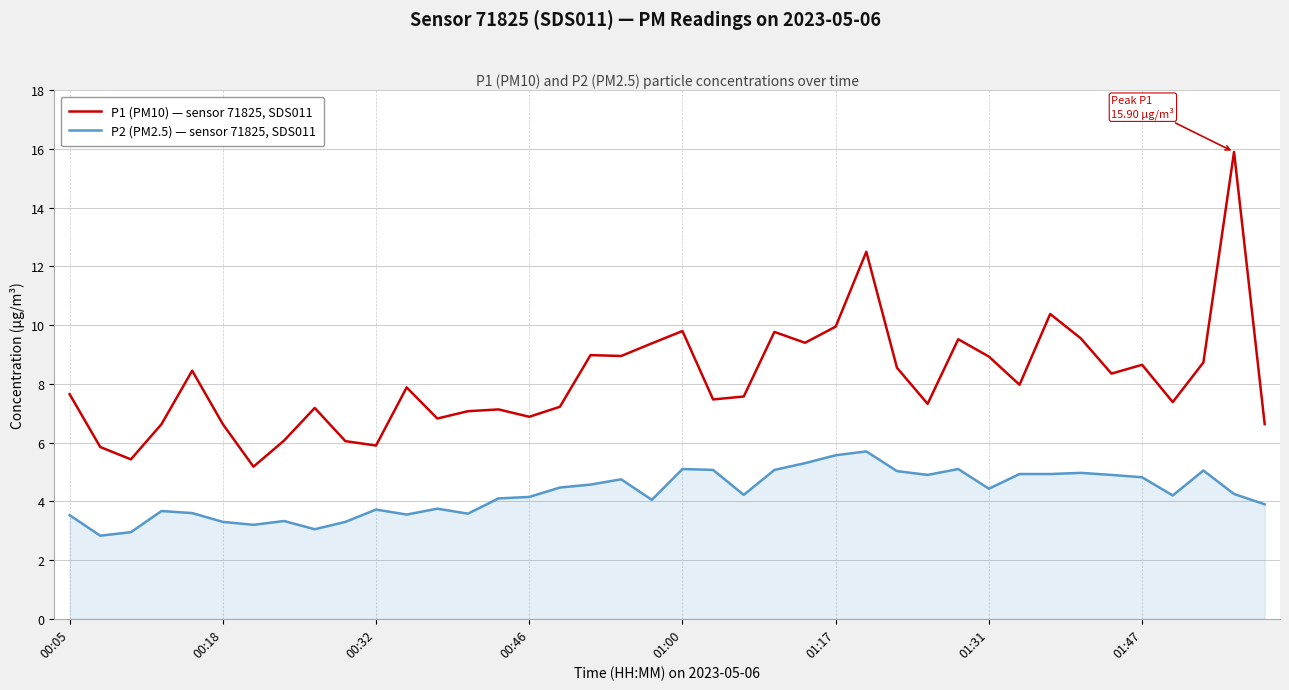

What is the highest value of the P1 (PM10) — sensor 71825, SDS011 series?

15.9